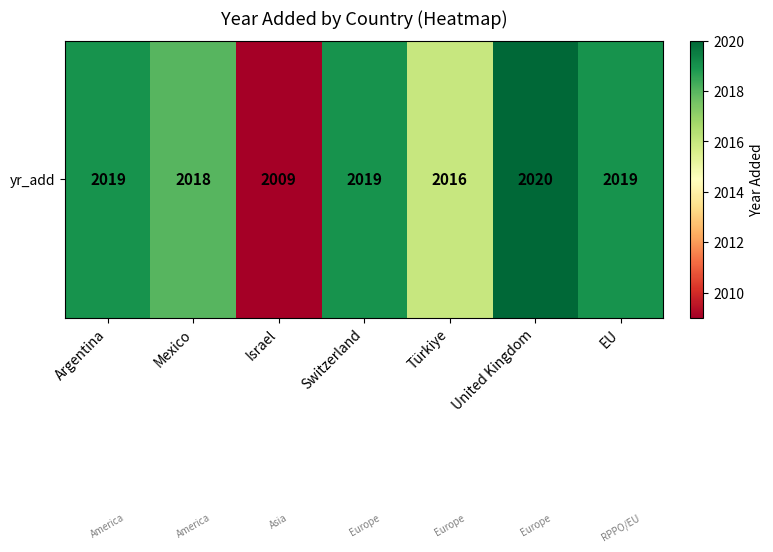

How many values exceed 2019?

1